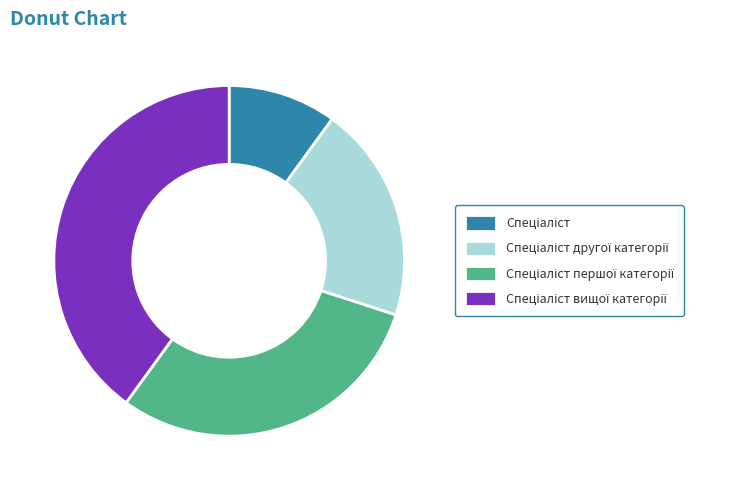

Is there a majority slice in this chart?

No